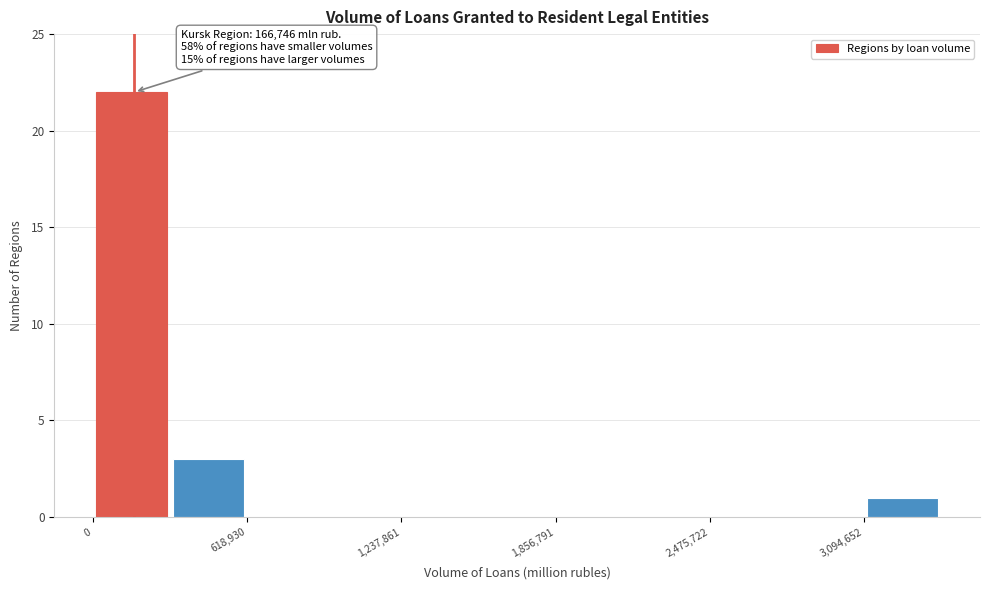

Around what value on the x-axis is the tallest bar? Give the approximate position of its centre, as read against the axis.

200000